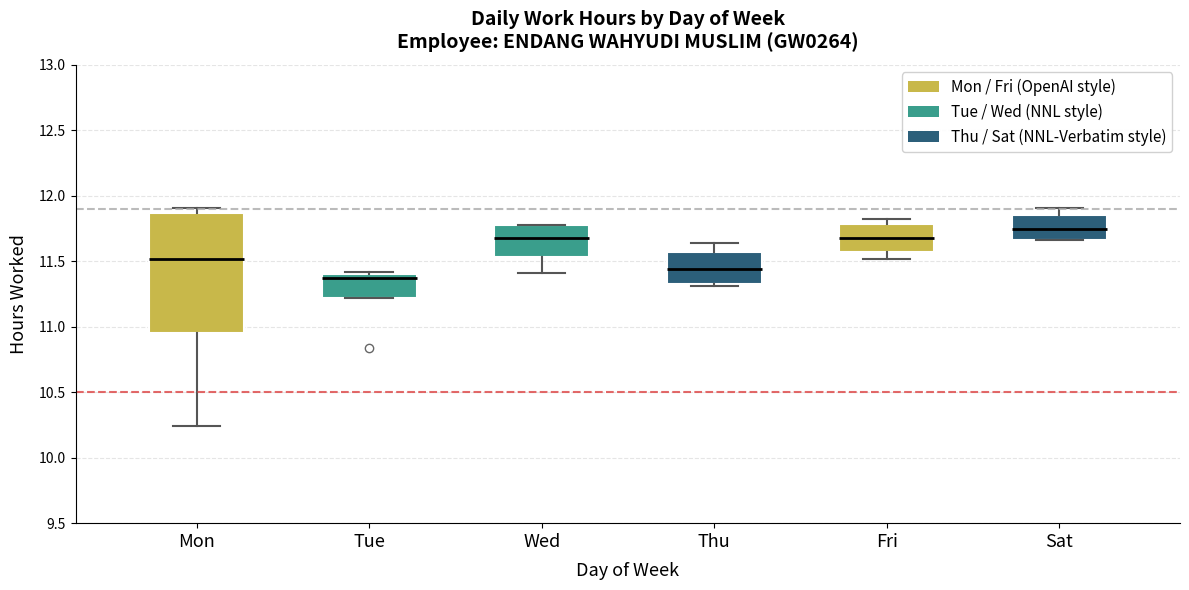

Which box has the lowest median line?

Tue